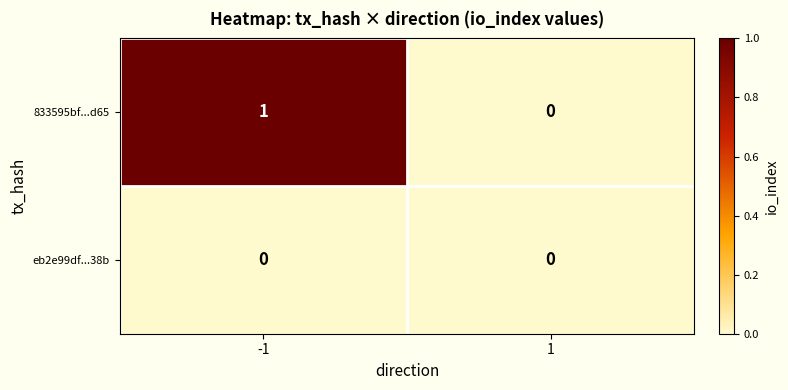

The 833595bf...d65 series shows 1 at -1. True or false?

True